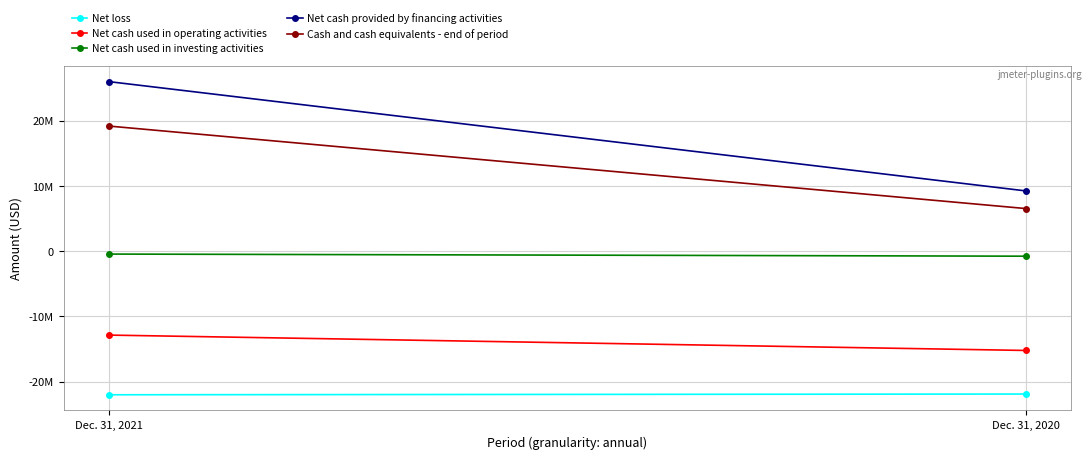

How many data points does each series have?

2